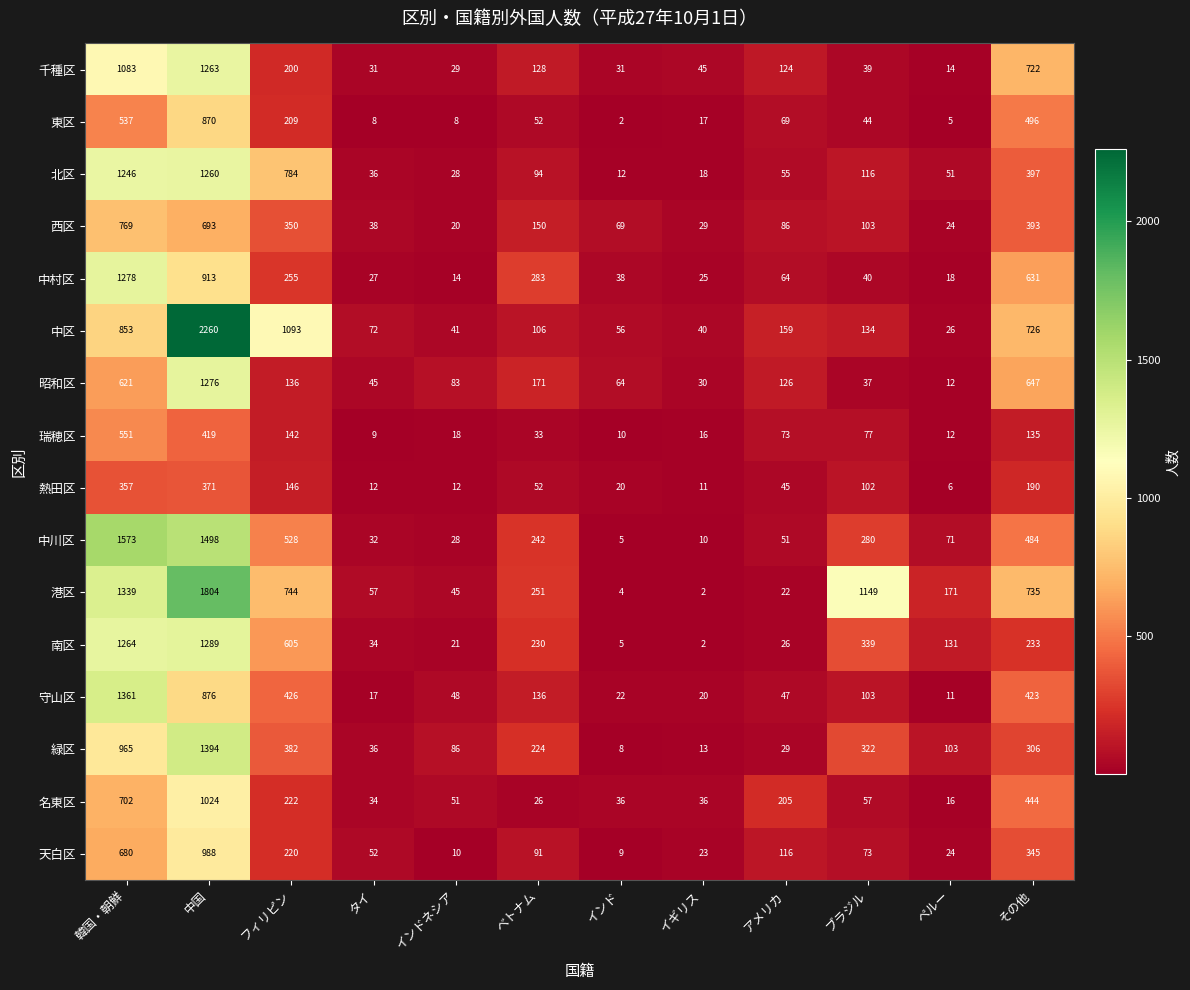

List the series in order of their peak value, lowest first.

熱田区, 瑞穂区, 西区, 東区, 天白区, 名東区, 北区, 千種区, 昭和区, 中村区, 南区, 守山区, 緑区, 中川区, 港区, 中区